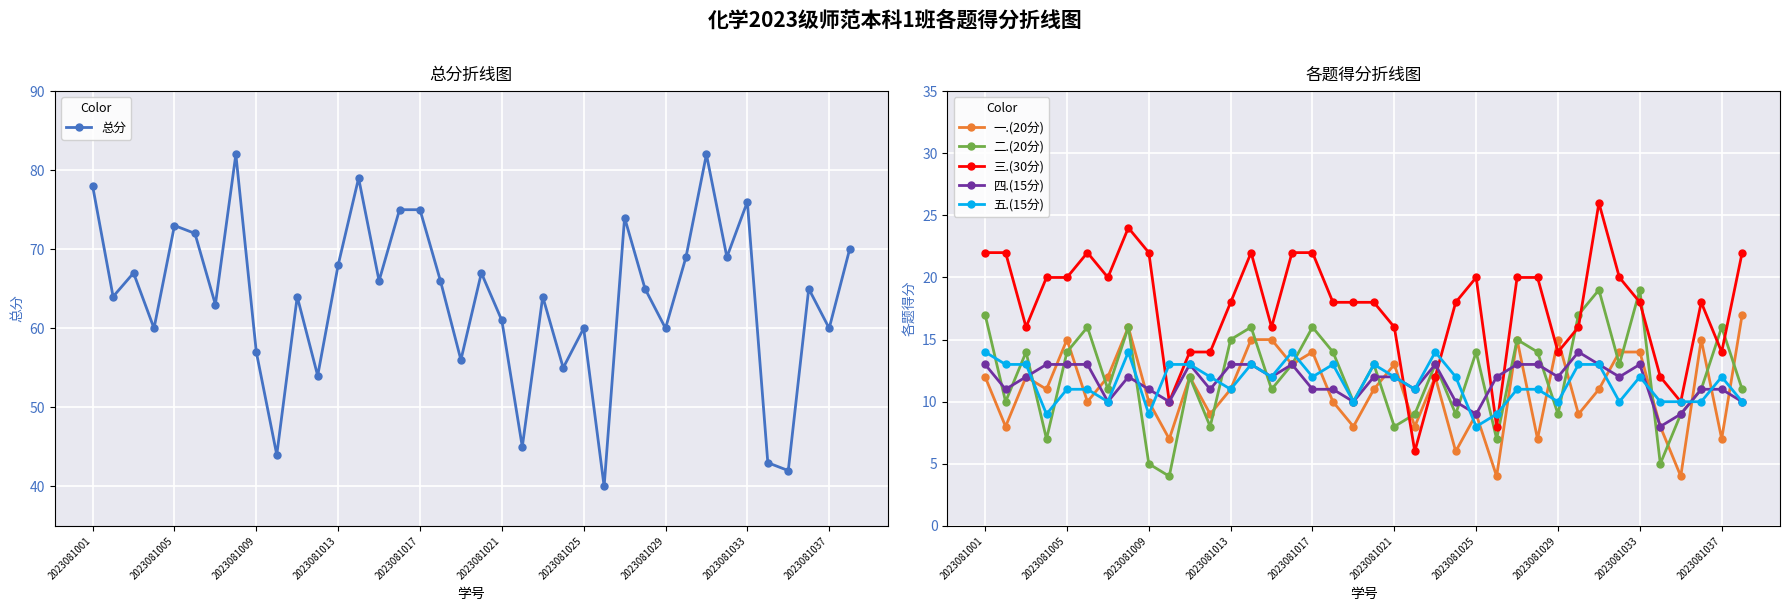

The value of 五.(15分) at 18 is 6. True or false?

False